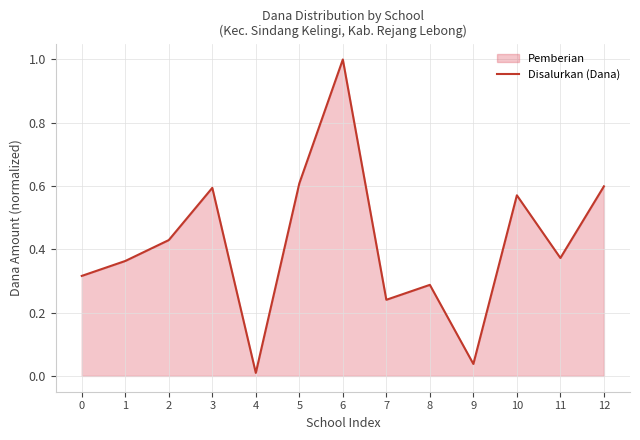

List the labels in order of value, smallest first.

4, 9, 7, 8, 0, 1, 11, 2, 10, 3, 12, 5, 6